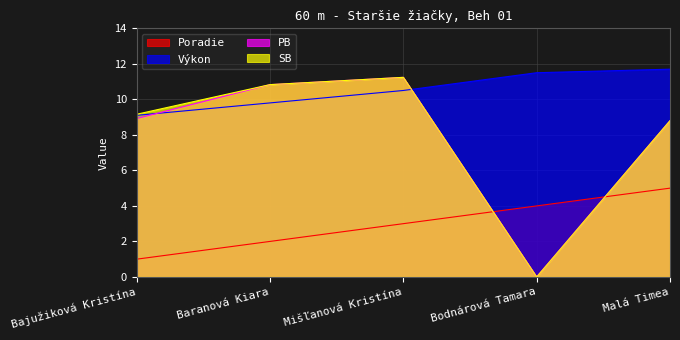

At Baranová Kiara, list the series in order from largest to smallest.

PB, SB, Výkon, Poradie